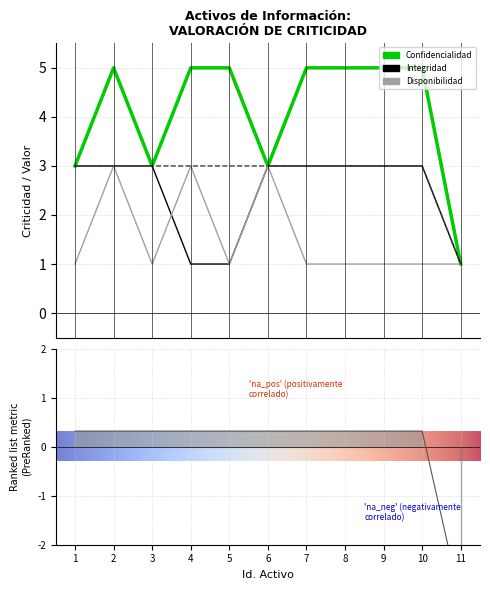

Count the number of categories in the chart.

11